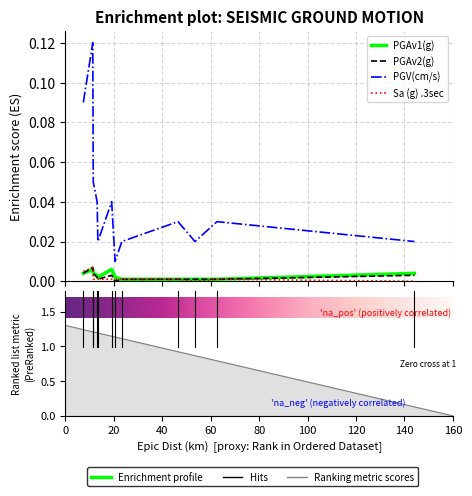

What is the sum of the PGV(cm/s) values at 7.4 and 62.6?

0.1